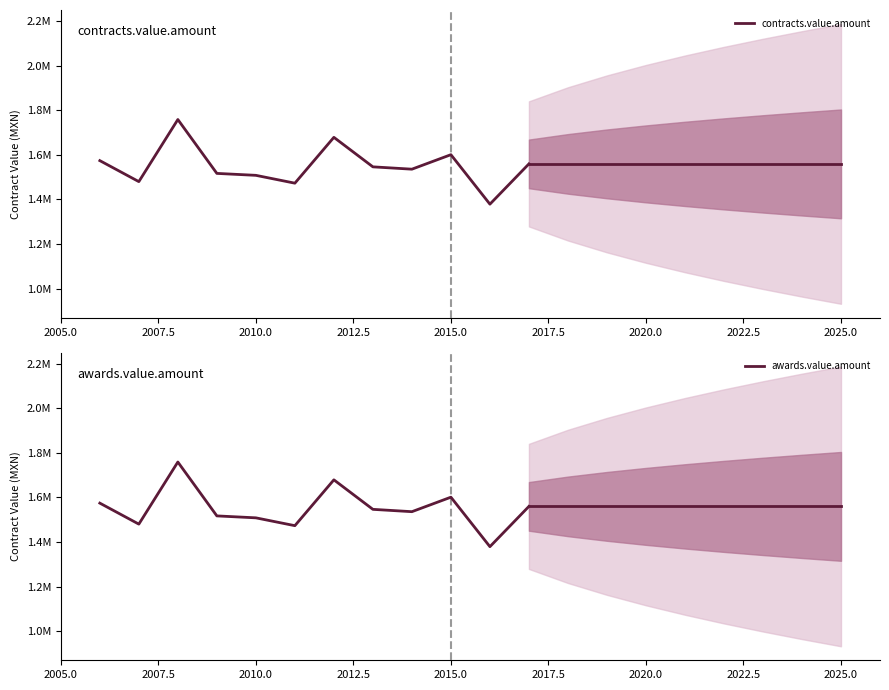

How many values in the contracts.value.amount series are below 1546429?

6